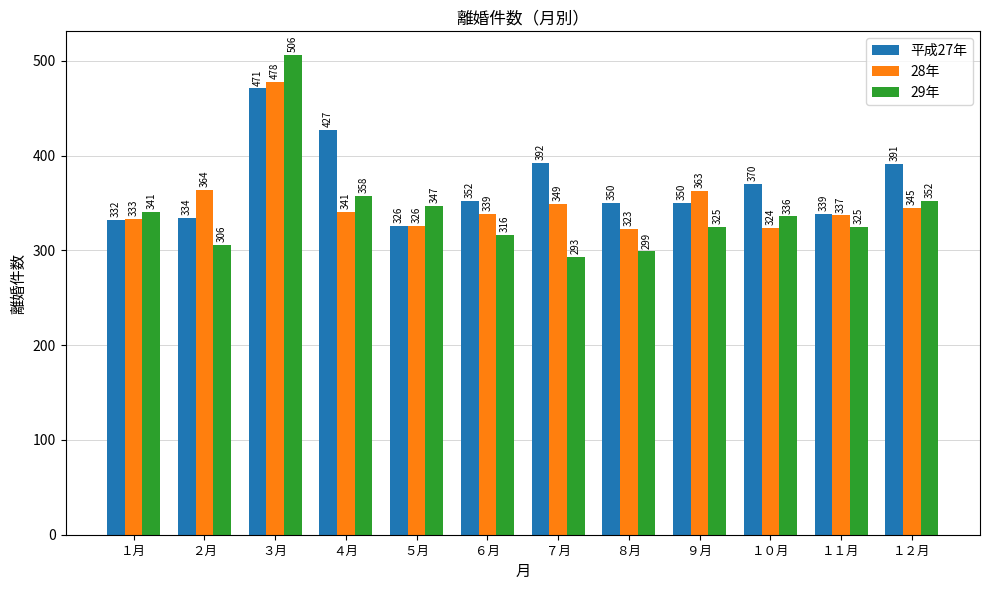

Reading left to right, list all the values displayed in this chart.

平成27年: １月=332	２月=334	３月=471	４月=427	５月=326	６月=352	７月=392	８月=350	９月=350	１０月=370	１１月=339	１２月=391
28年: １月=333	２月=364	３月=478	４月=341	５月=326	６月=339	７月=349	８月=323	９月=363	１０月=324	１１月=337	１２月=345
29年: １月=341	２月=306	３月=506	４月=358	５月=347	６月=316	７月=293	８月=299	９月=325	１０月=336	１１月=325	１２月=352